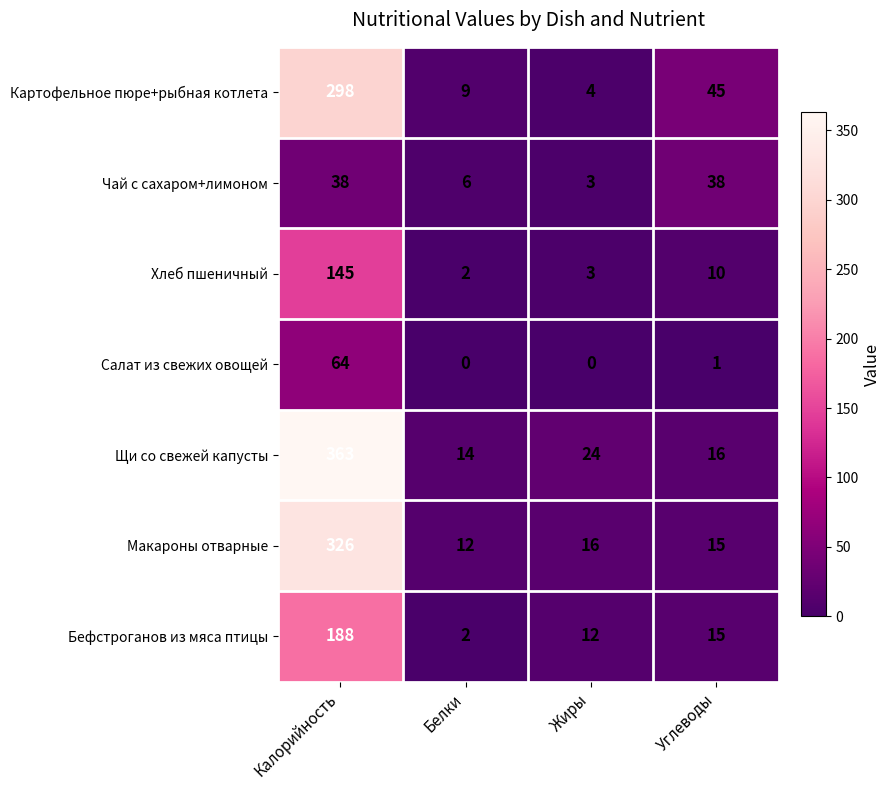

Reading right to left, transcribe all the data shown in this chart.

Картофельное пюре+рыбная котлета: 45	4	9	298
Чай с сахаром+лимоном: 38	3	6	38
Хлеб пшеничный: 10	3	2	145
Салат из свежих овощей: 1	0	0	64
Щи со свежей капусты: 16	24	14	363
Макароны отварные: 15	16	12	326
Бефстроганов из мяса птицы: 15	12	2	188